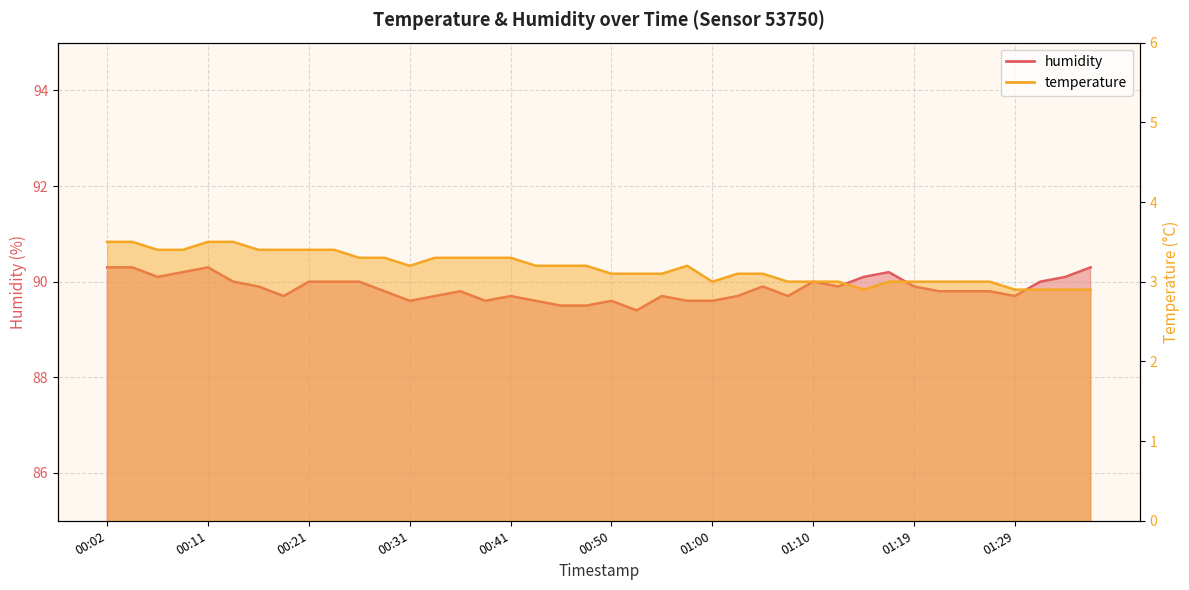

How many values in the temperature series exceed 3?

26